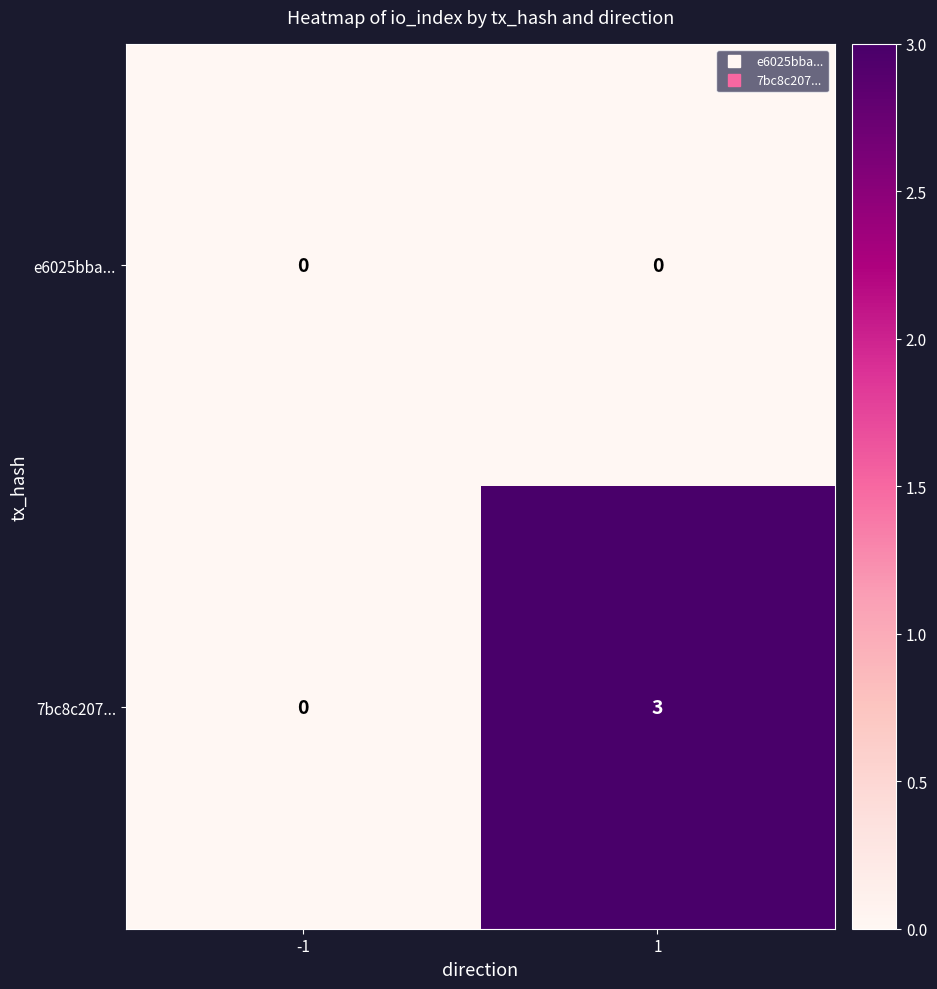

Is it true that 7bc8c207... equals 0 at -1?

True